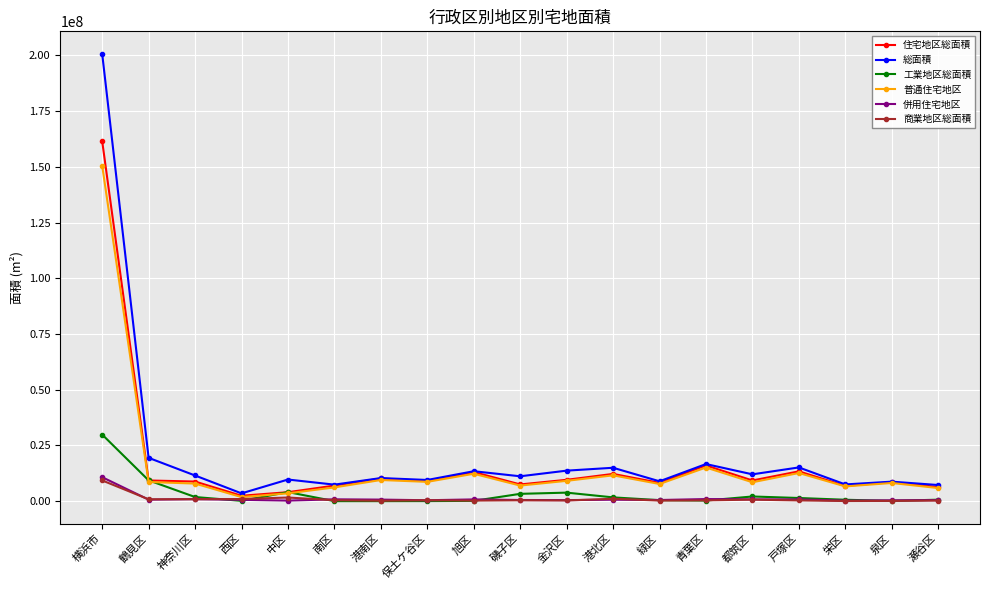

What is the difference between the highest and lowest values at 西区?

3360857